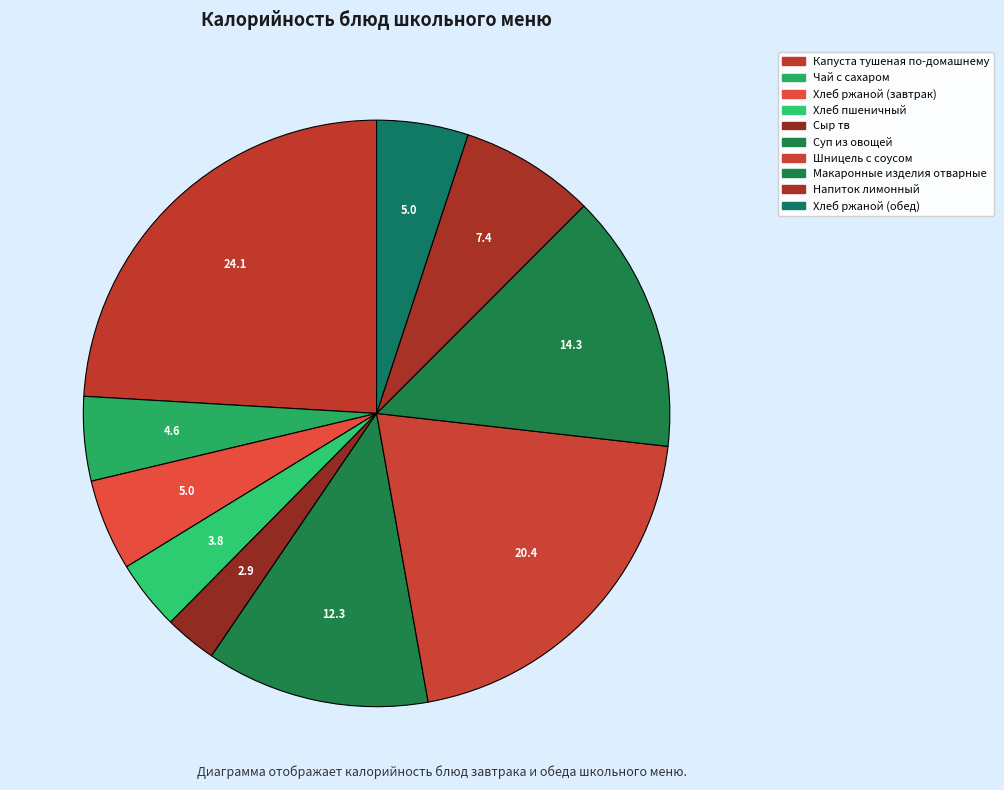

To the nearest percent, what is the difference between the Хлеб ржаной (завтрак) and Суп из овощей slice percentages?

7%